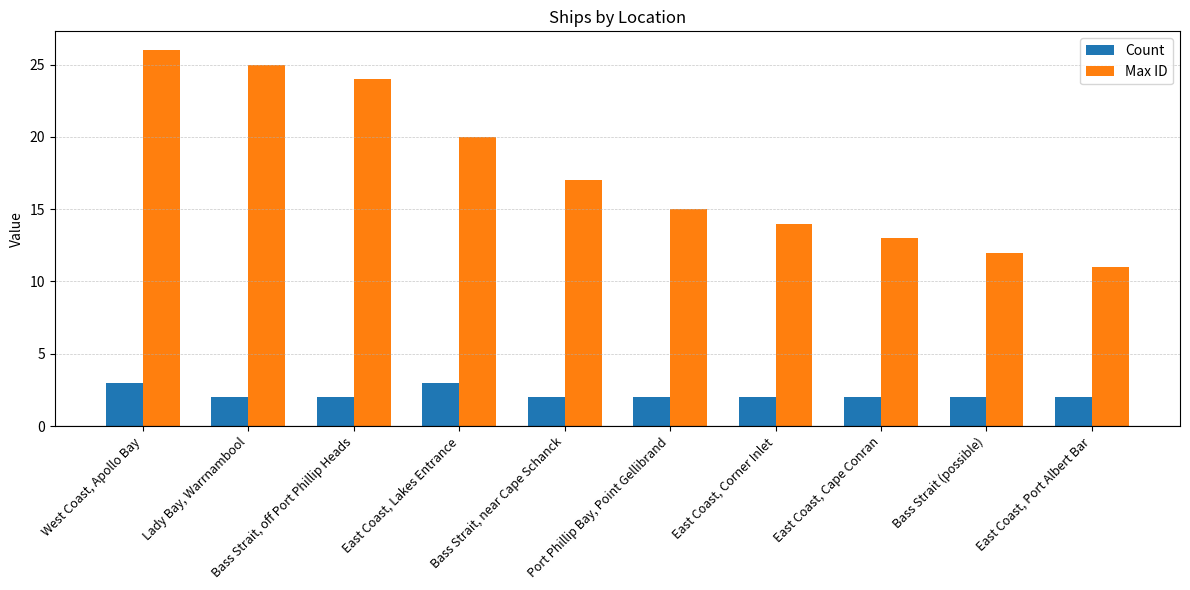

Reading left to right, transcribe all the data shown in this chart.

Count: 3	2	2	3	2	2	2	2	2	2
Max ID: 26	25	24	20	17	15	14	13	12	11